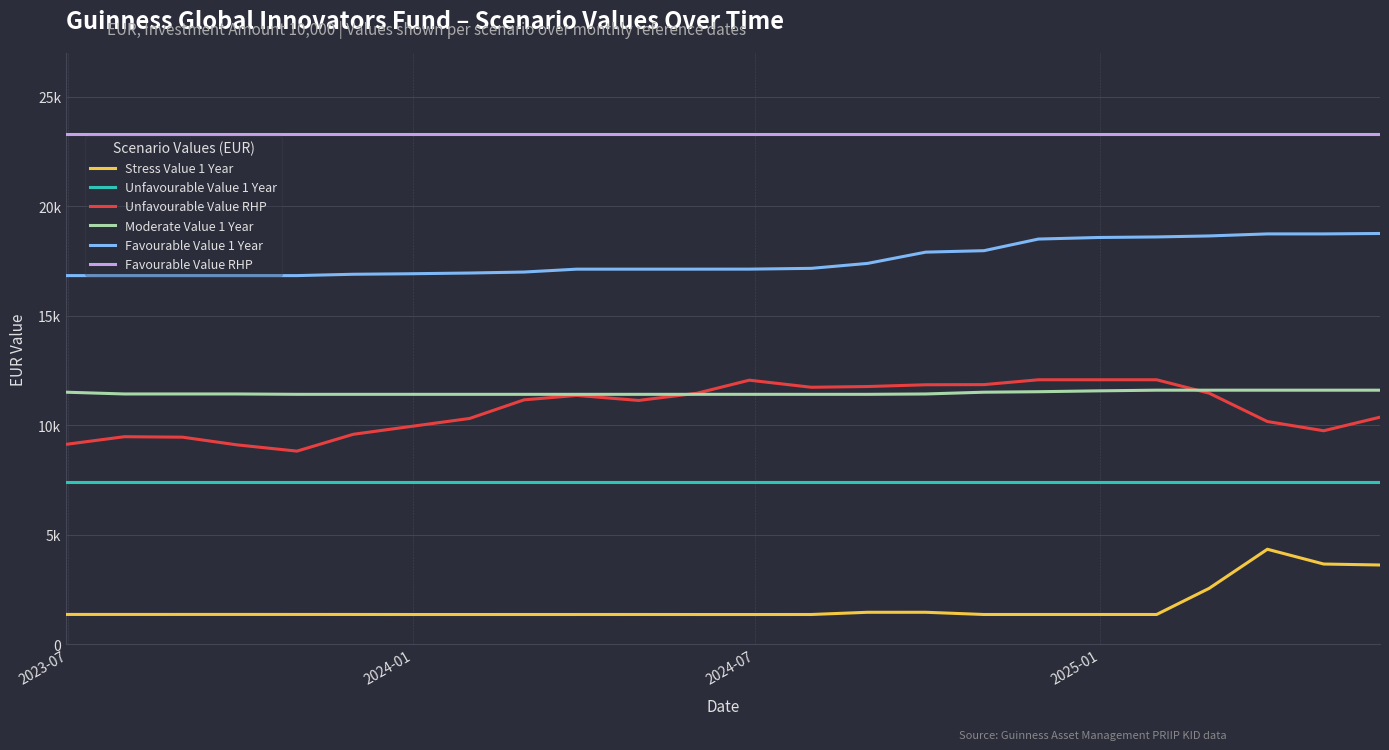

What is the sum of all Favourable Value 1 Year values?

421462.1